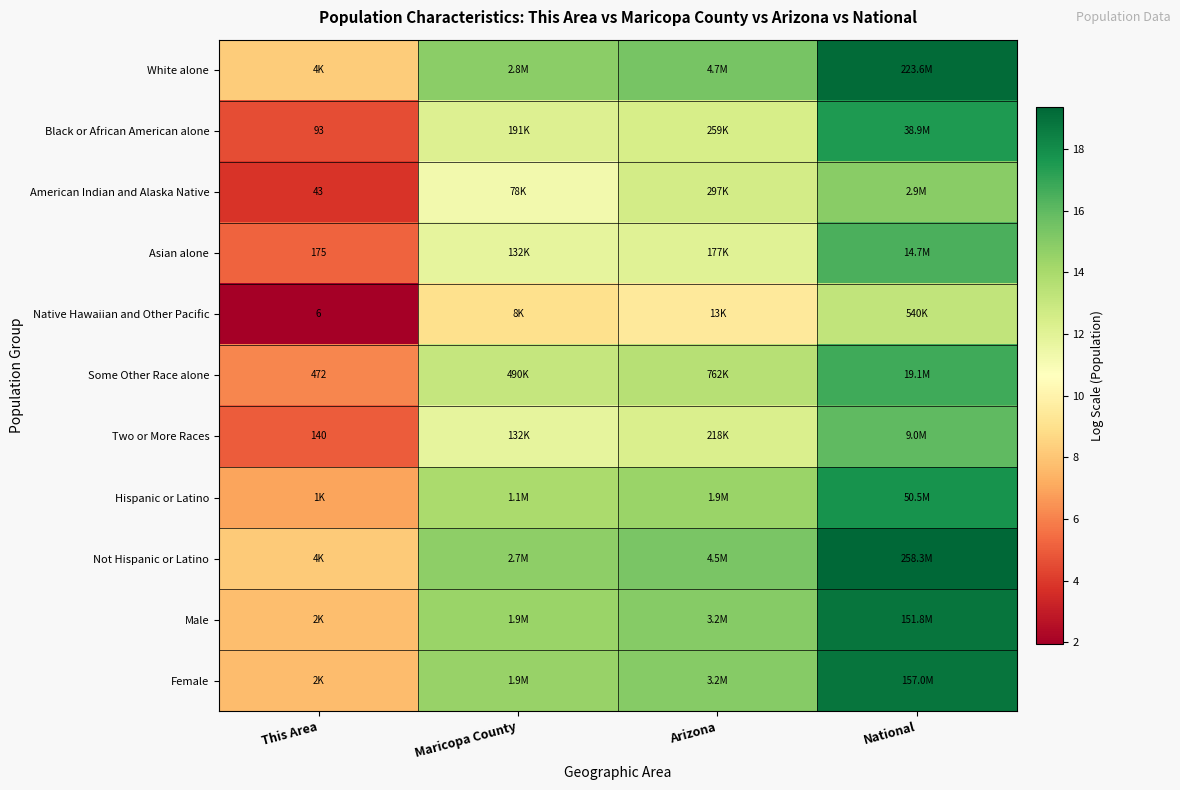

Rank the categories by White alone value from lowest to highest.

This Area, Maricopa County, Arizona, National